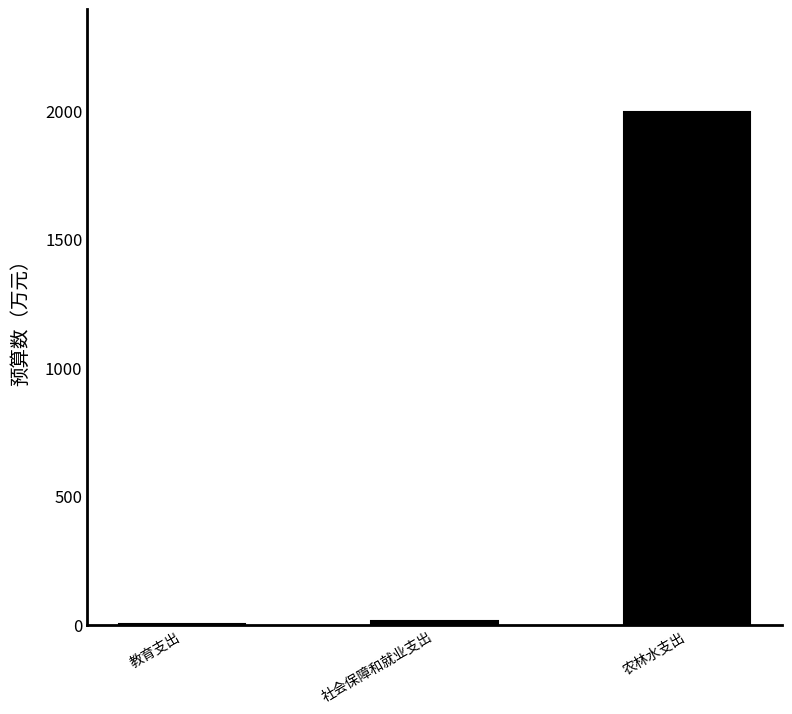

Between 教育支出 and 农林水支出, which is larger?

农林水支出